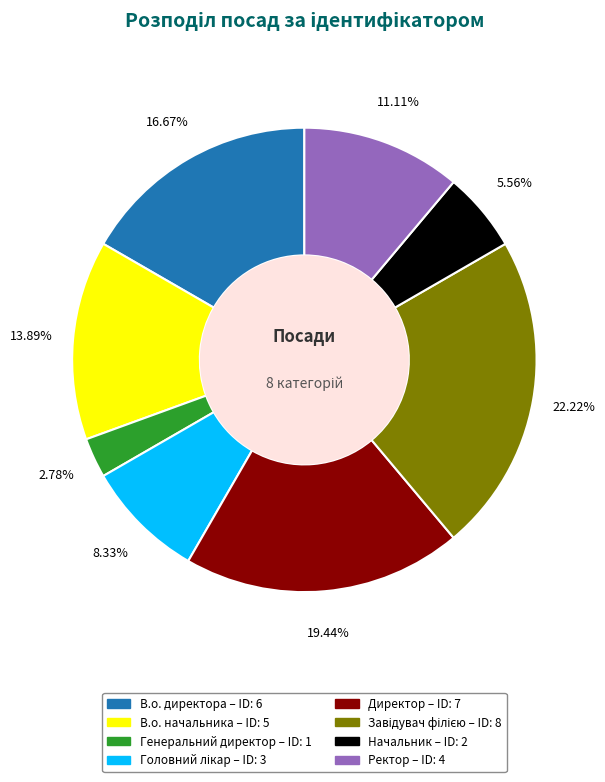

How many slices are in this pie chart?

8